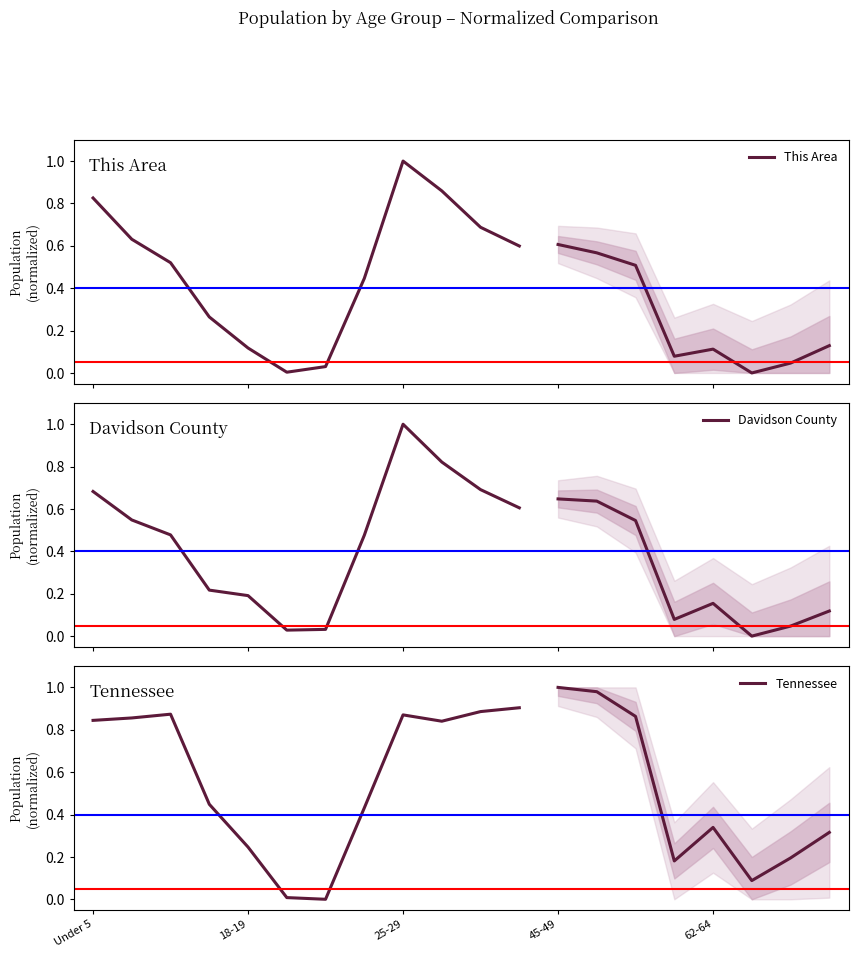

Is the value of Tennessee at Under 5 greater than the value of Davidson County at 10?

Yes